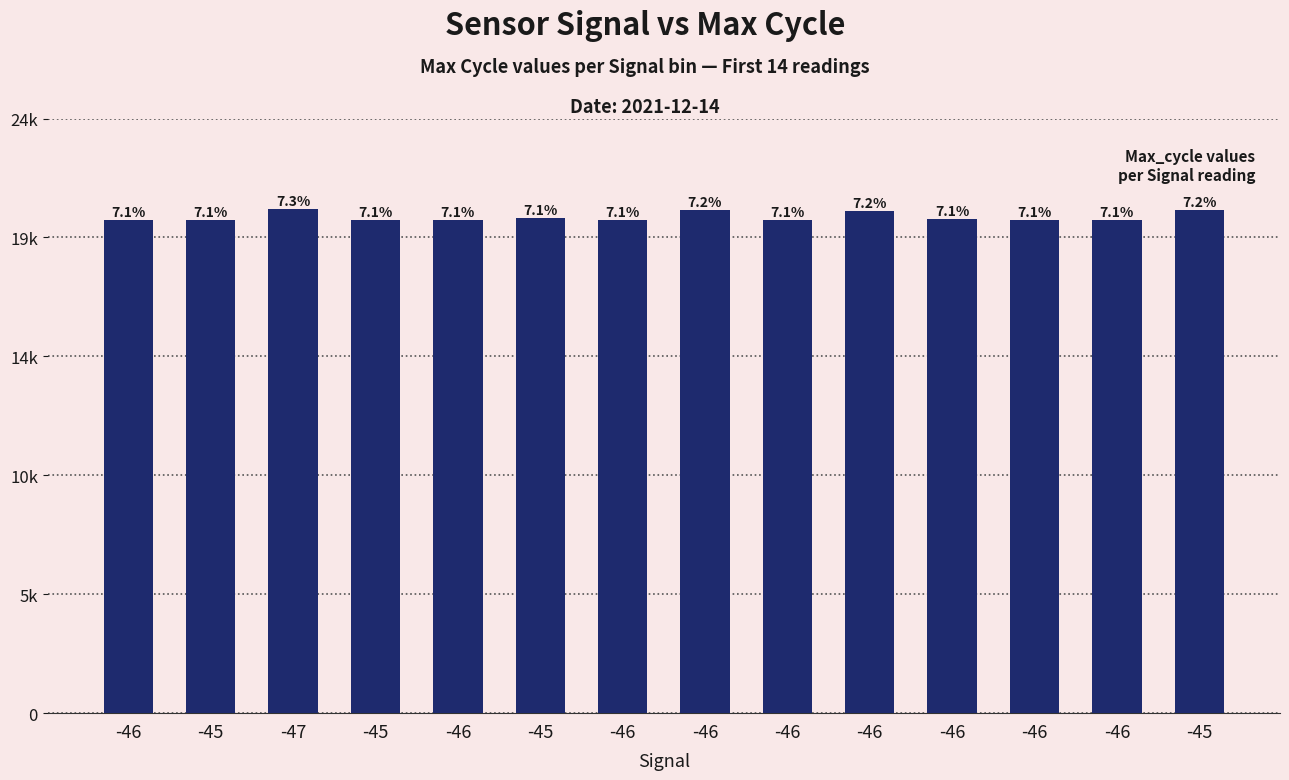

Rank the categories by value from lowest to highest.

-45, -46, -46, -45, -46, -46, -46, -46, -46, -45, -46, -45, -46, -47